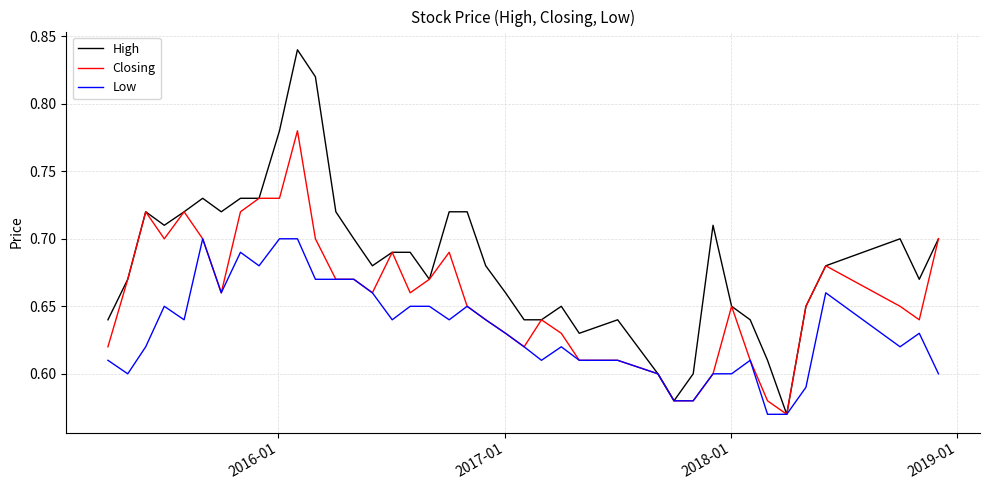

True or false: Low has more than 0 interior local peaks.

True